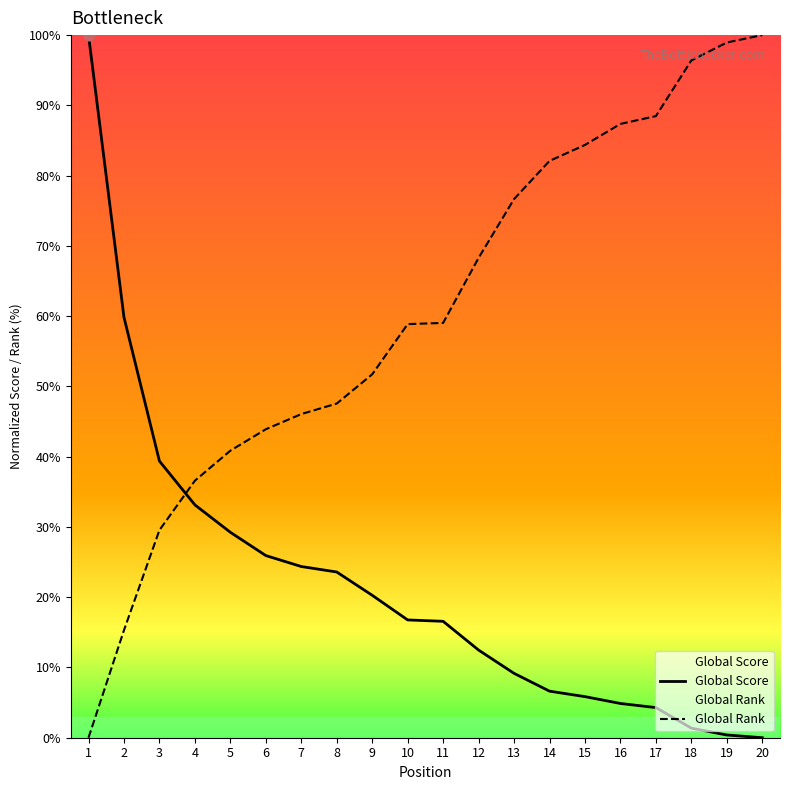

At how many categories does at least one series exceed 73?

9